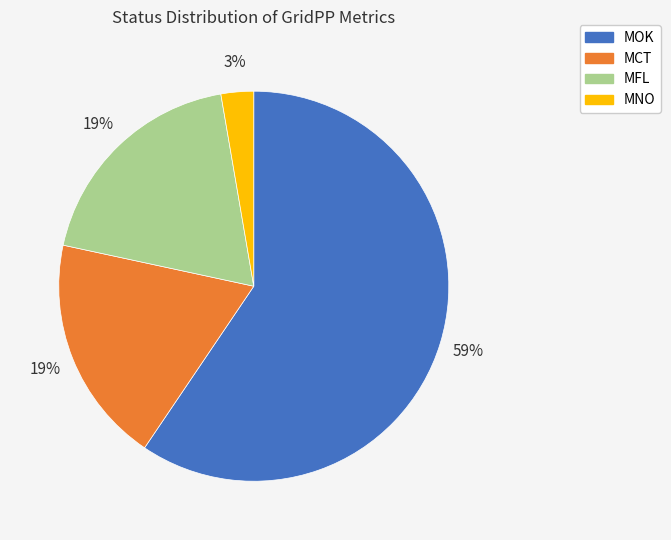

To the nearest percent, what is the average slice percentage?

25%